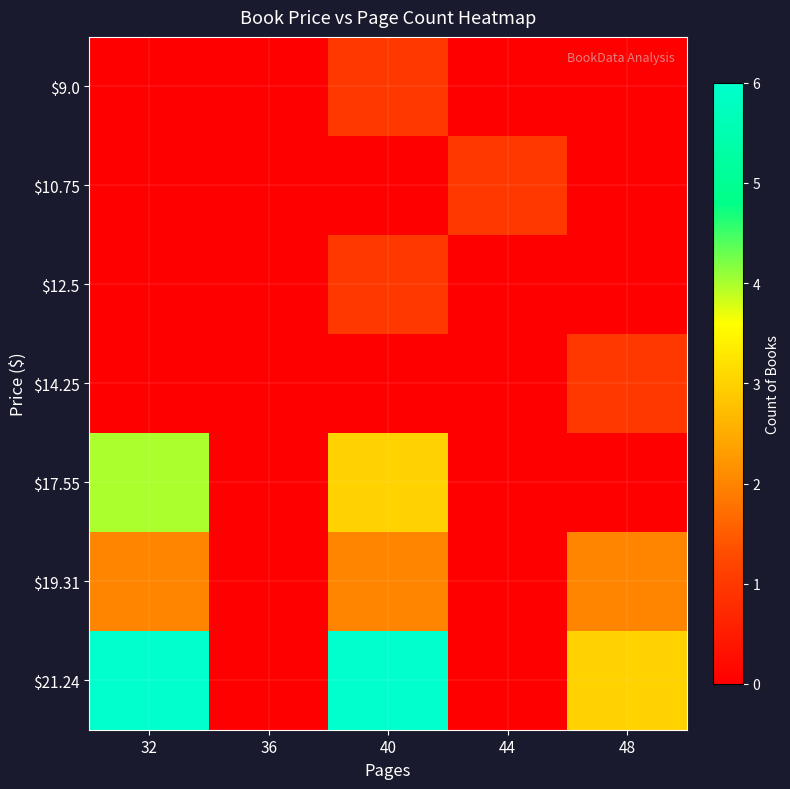

At how many categories does at least one series exceed 3?

2